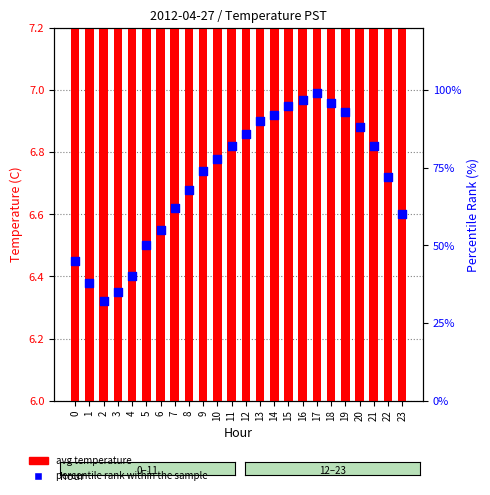

At which category is the sum across all series the highest?

17